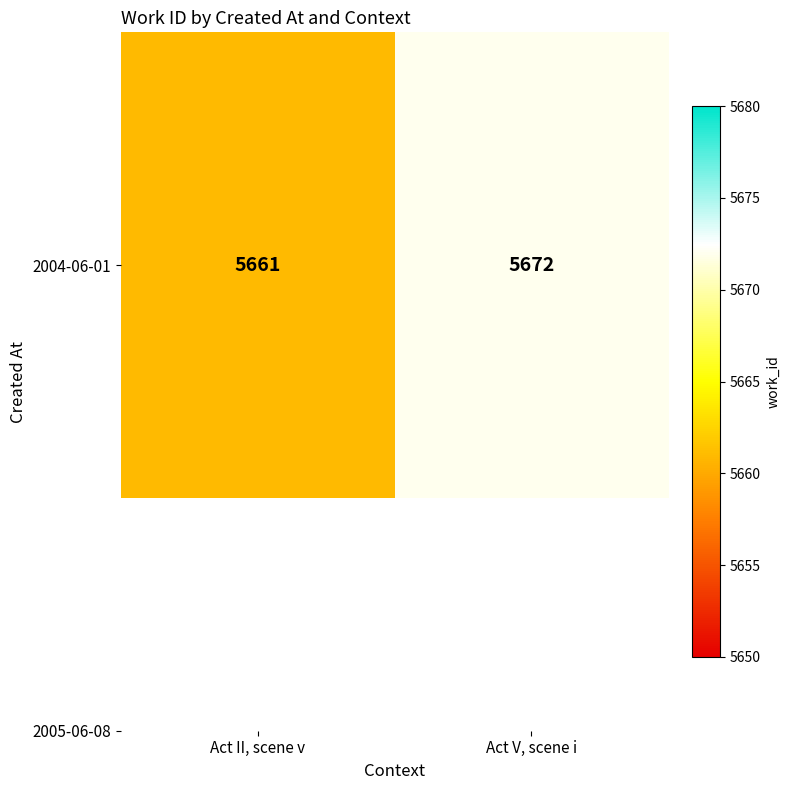

The chart shows a value of 2928 at Act II, scene v. True or false?

False